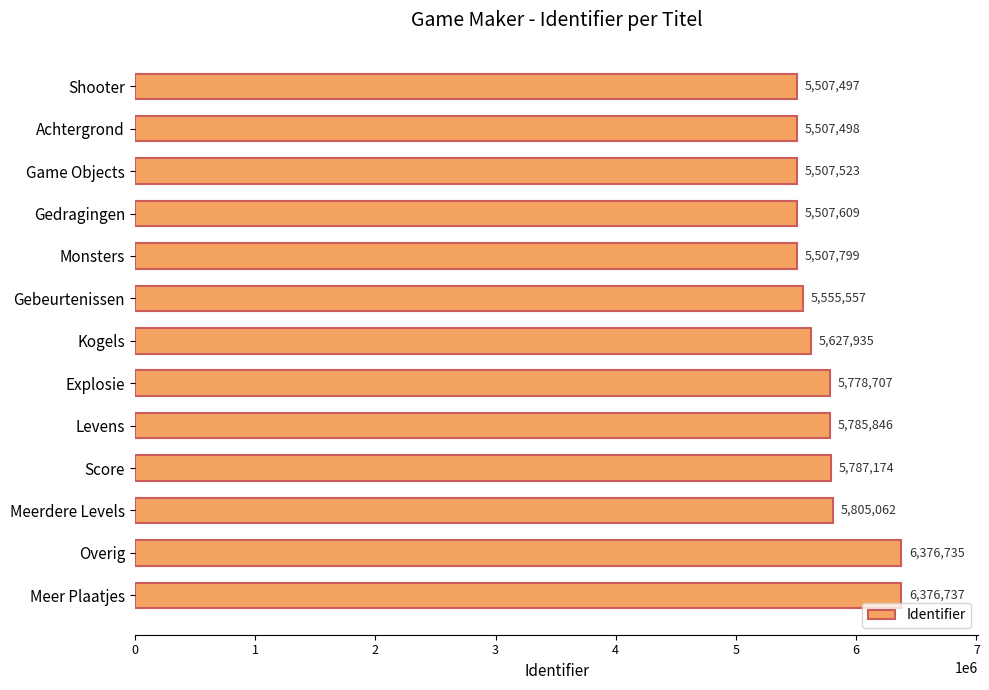

The chart shows a value of 5785846 at Levens. True or false?

True